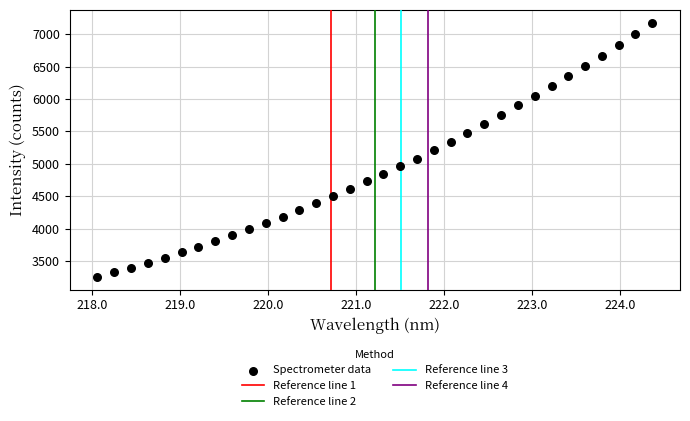

What is the range of Y values (max minus min)?

3923.2